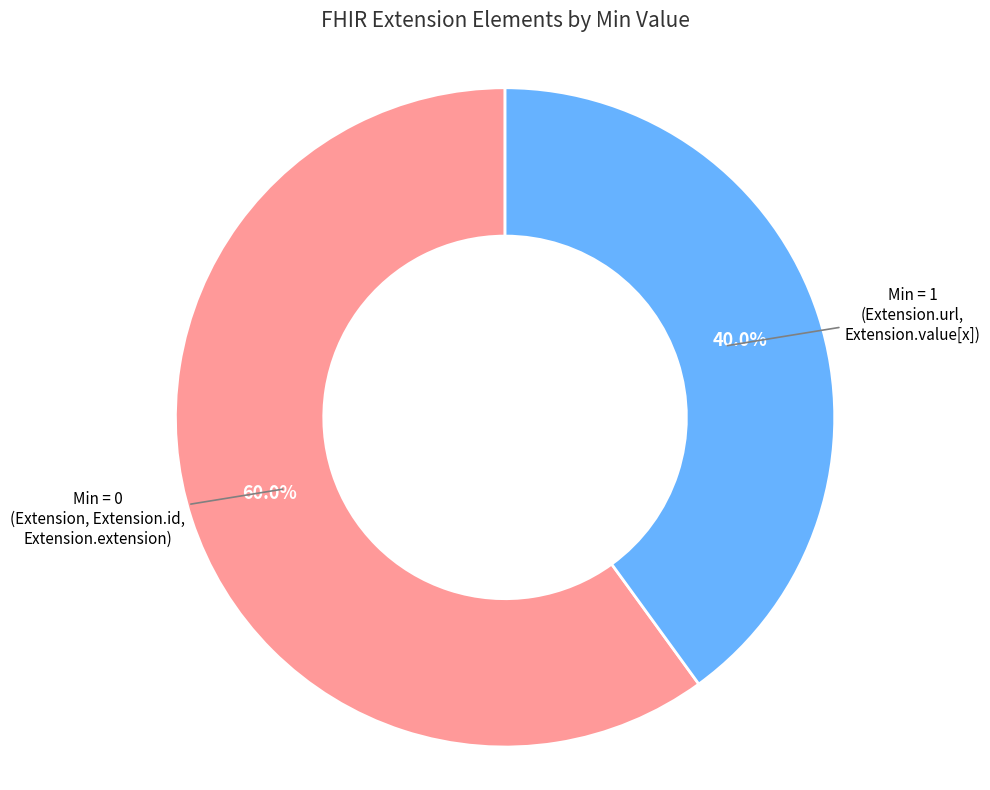

Does any single category account for the majority?

Yes